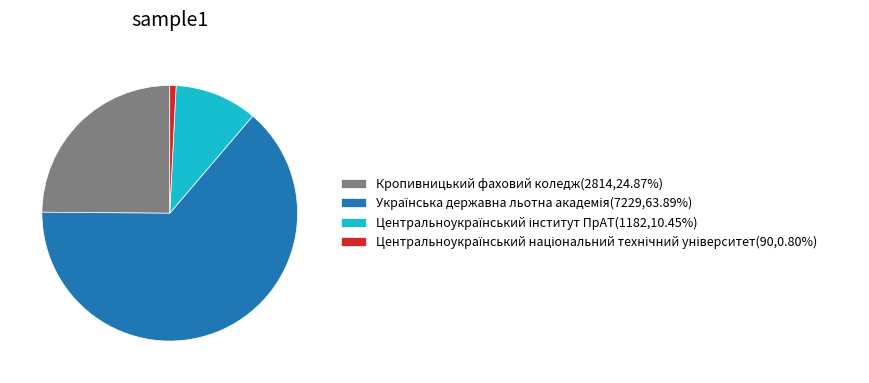

Does any single category account for the majority?

Yes